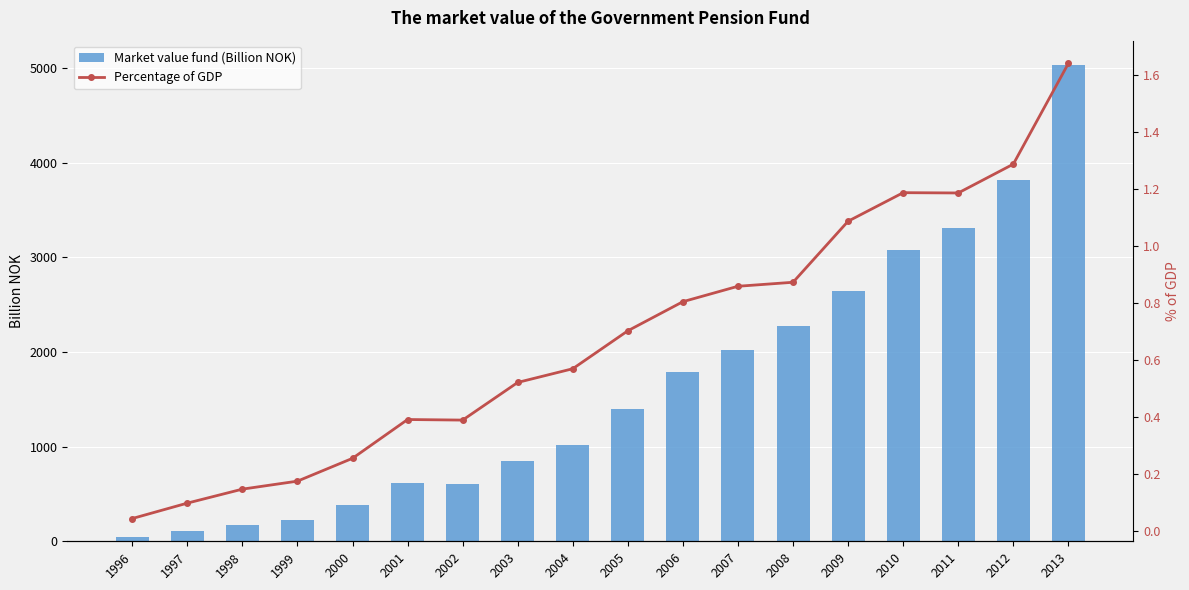

Reading left to right, list all the values displayed in this chart.

Market value fund (Billion NOK): 1996=47.4	1997=113.4	1998=171.8	1999=222.4	2000=386.4	2001=613.7	2002=609.0	2003=845.3	2004=1016.4	2005=1399.0	2006=1783.7	2007=2018.6	2008=2275.4	2009=2640.0	2010=3077.0	2011=3312.0	2012=3816.0	2013=5038.0
Percentage of GDP: 1996=0.0	1997=0.1	1998=0.1	1999=0.2	2000=0.3	2001=0.4	2002=0.4	2003=0.5	2004=0.6	2005=0.7	2006=0.8	2007=0.9	2008=0.9	2009=1.1	2010=1.2	2011=1.2	2012=1.3	2013=1.6